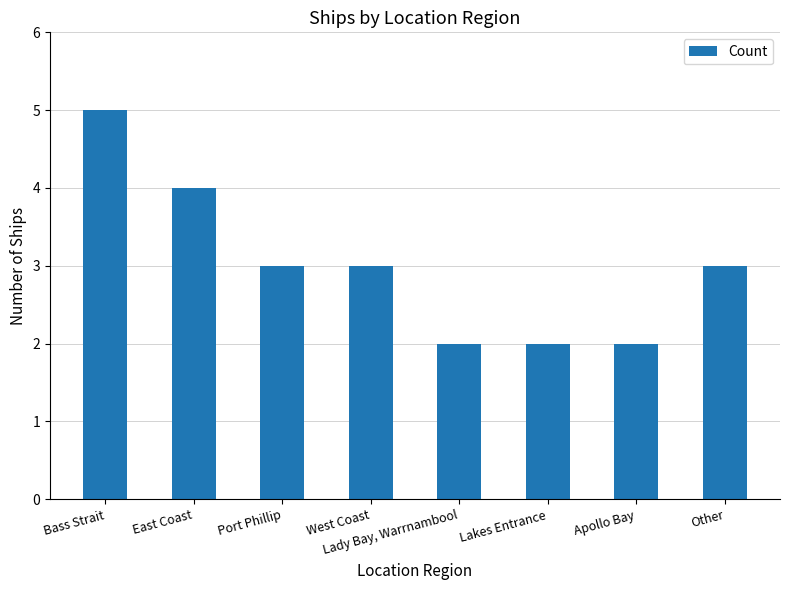

Which category has the highest value across all series?

Bass Strait